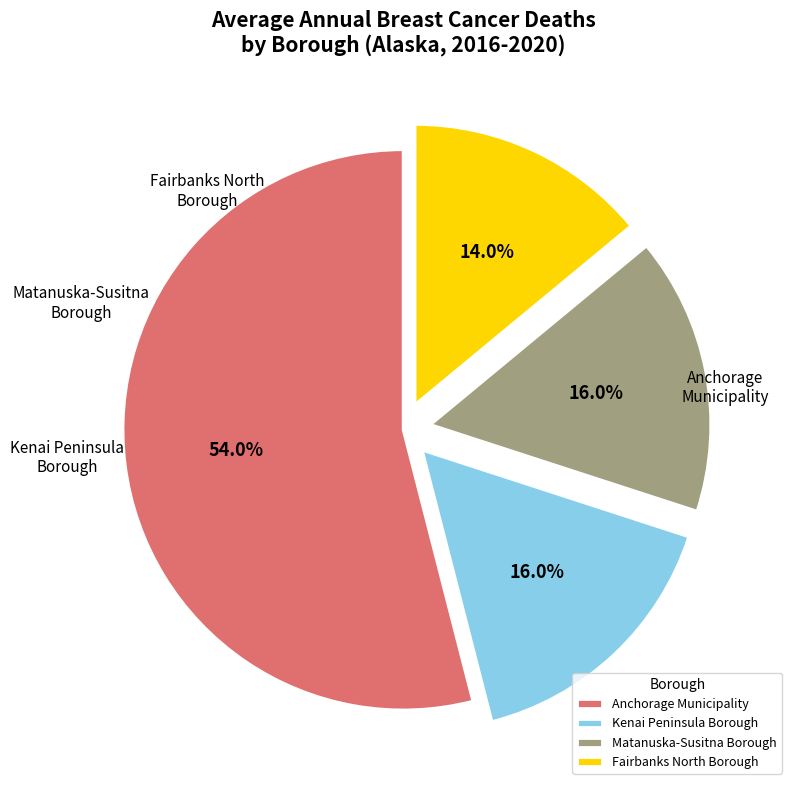

Between Kenai Peninsula Borough and Anchorage Municipality, which is larger?

Anchorage Municipality